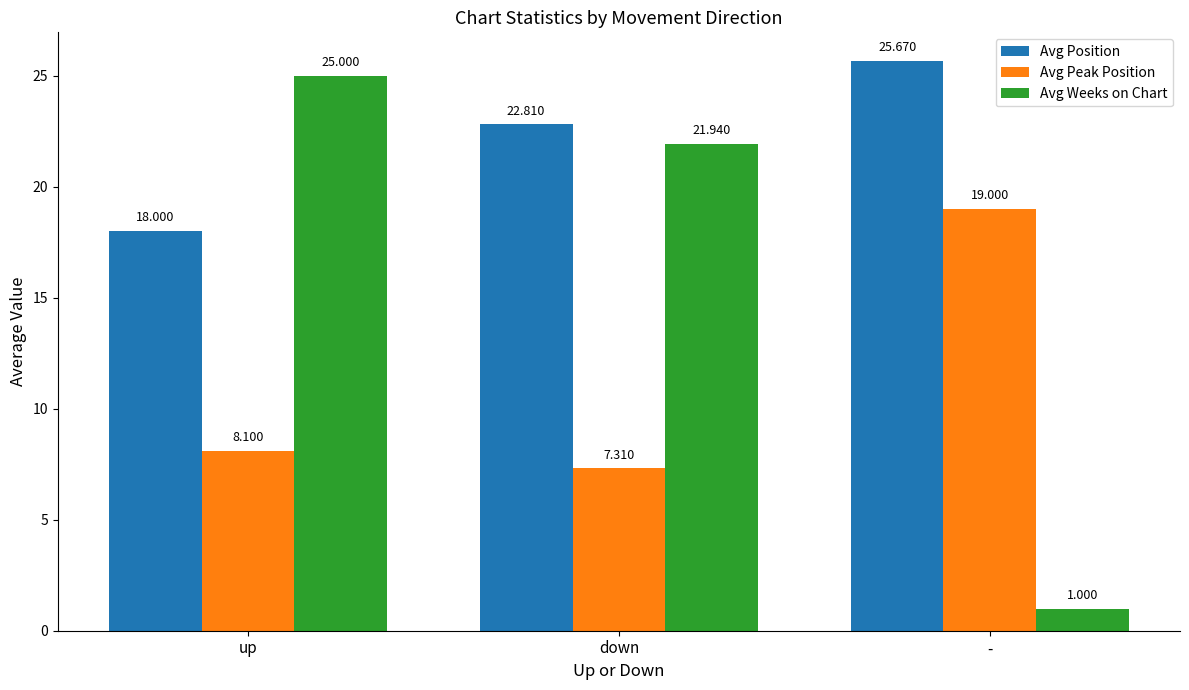

Rank the series by their maximum value, from highest to lowest.

Avg Position, Avg Weeks on Chart, Avg Peak Position